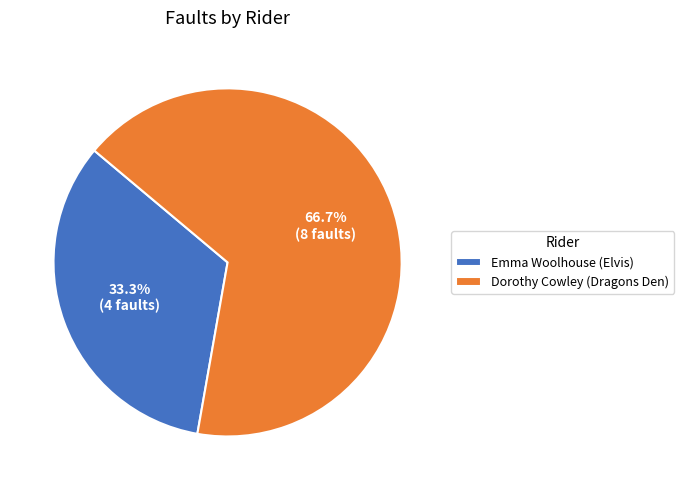

What is the total percentage of Emma Woolhouse (Elvis) and Dorothy Cowley (Dragons Den)?

100.0%